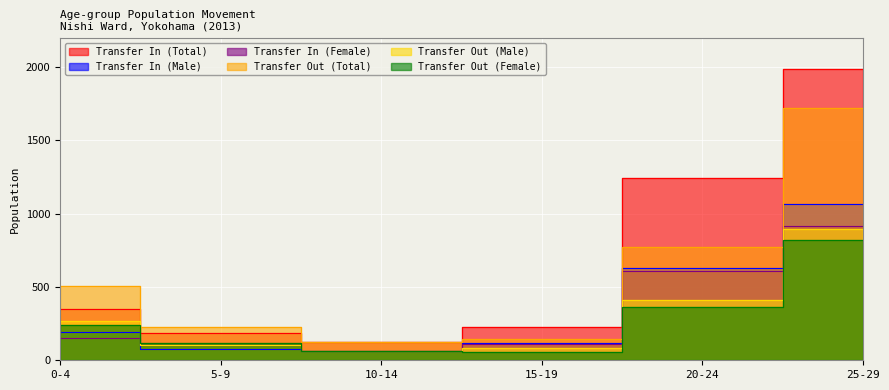

What is the sum of all Transfer In (Total) values?

4114